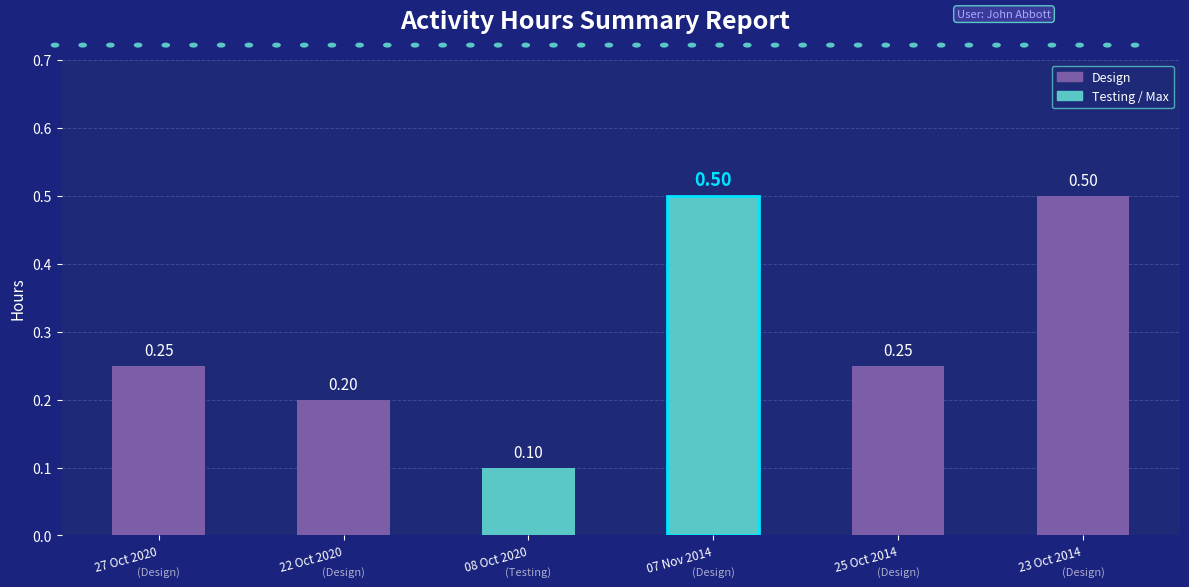

Is it true that the value at 23 Oct 2014 is 0.2?

False